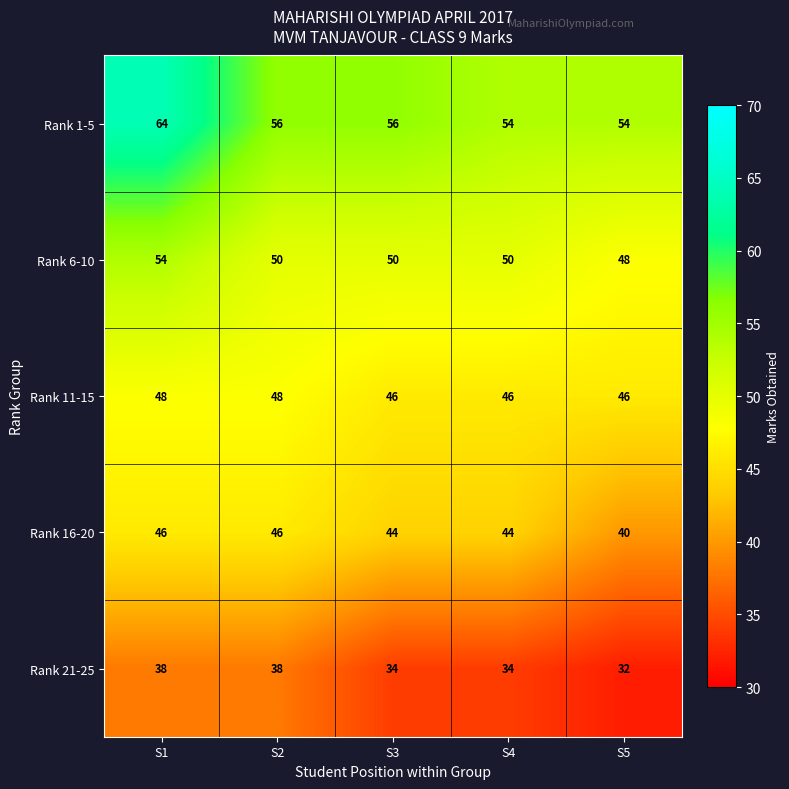

Count the Rank 21-25 values in the range 34 to 38.

4